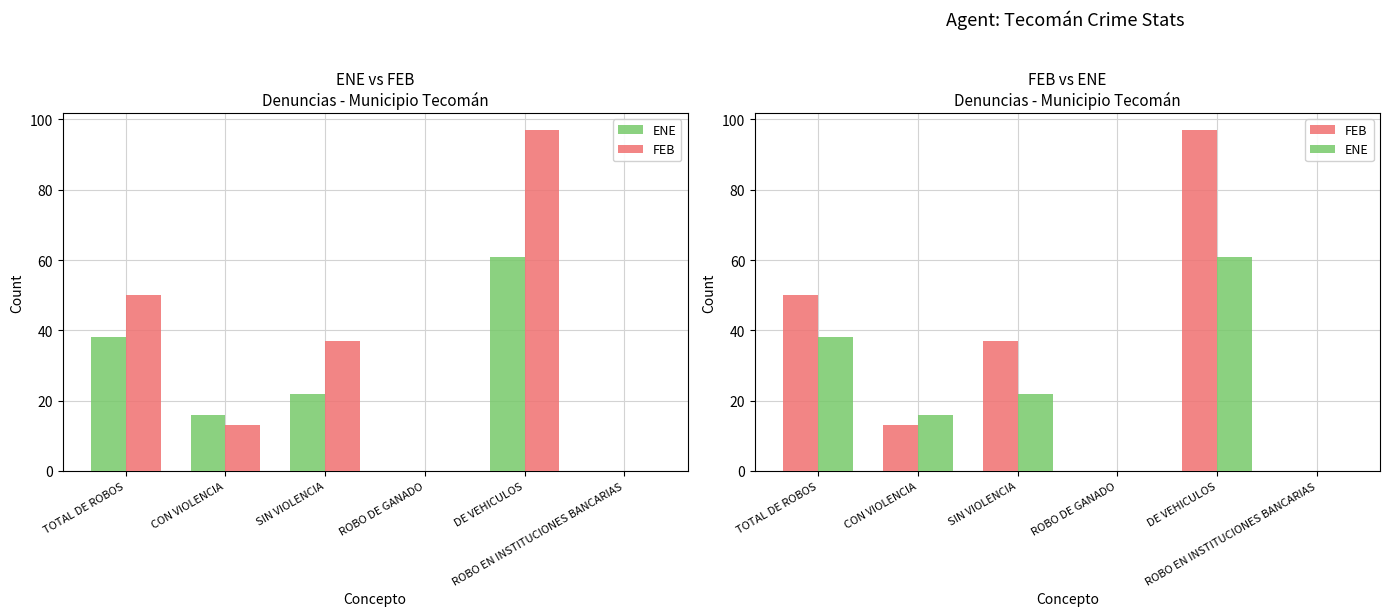

Count the number of data series in this chart.

2